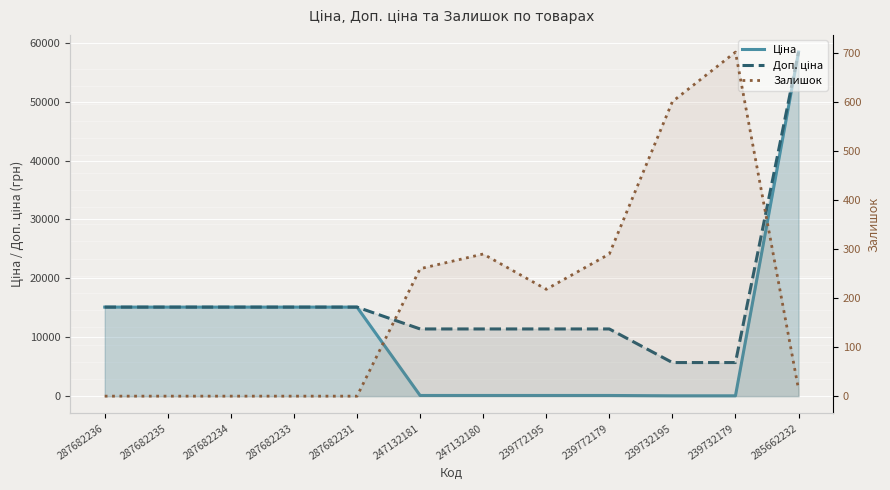

Which series has the widest spread of values?

Ціна